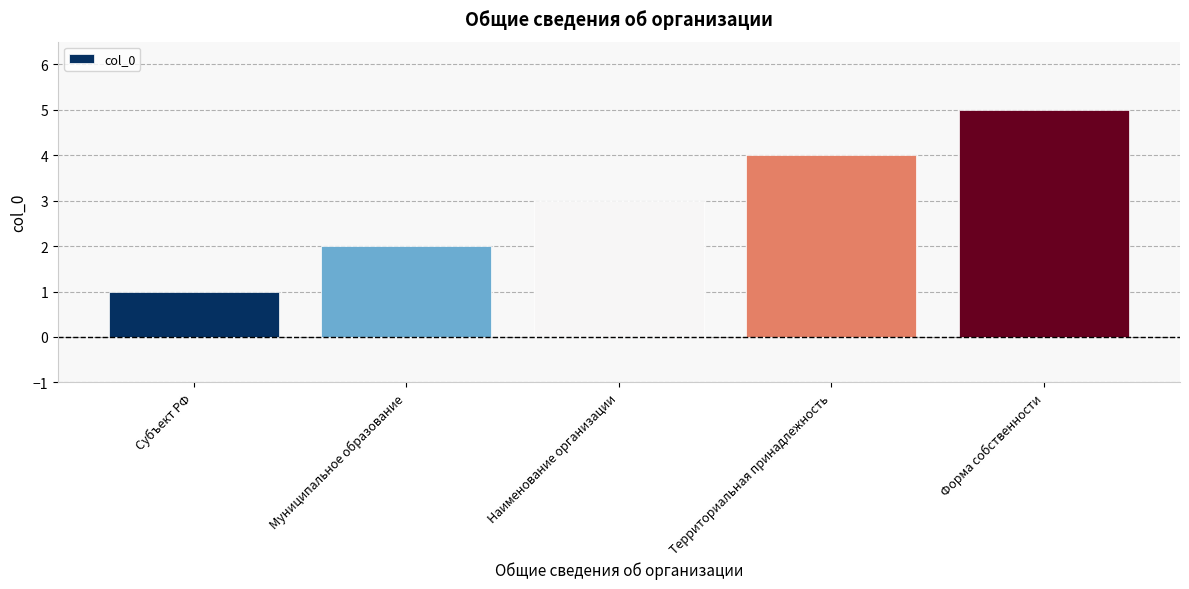

What is the label of the 5th bar from the left?

Форма собственности